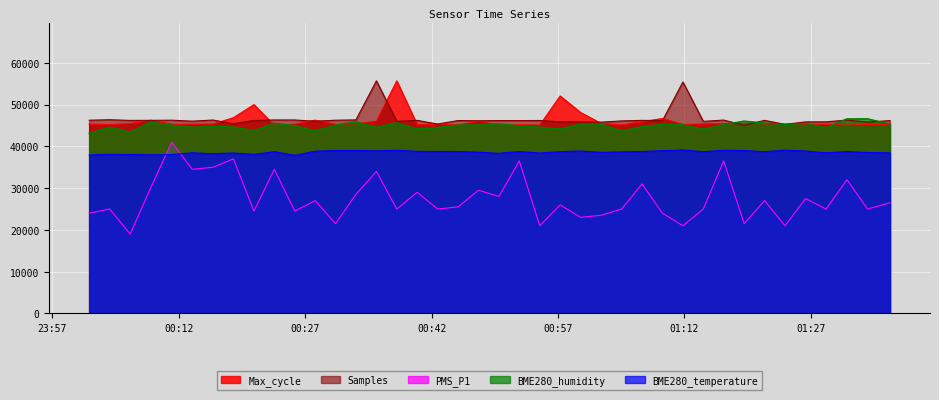

How many lines are shown in the chart?

5